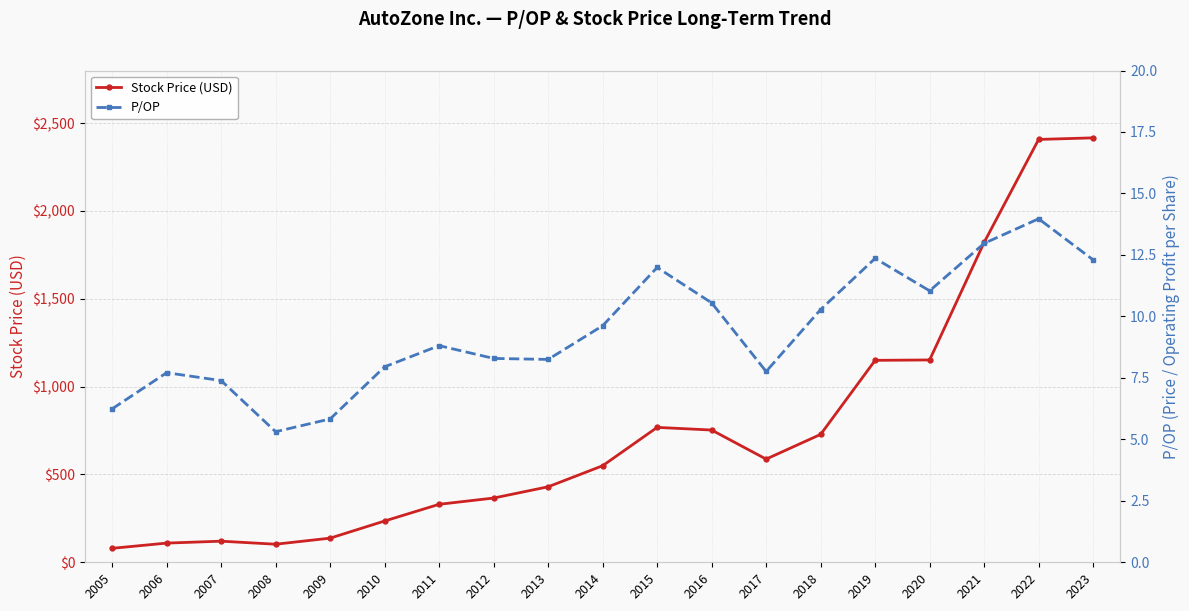

The value of Stock Price (USD) at 2013 is 429.8. True or false?

True